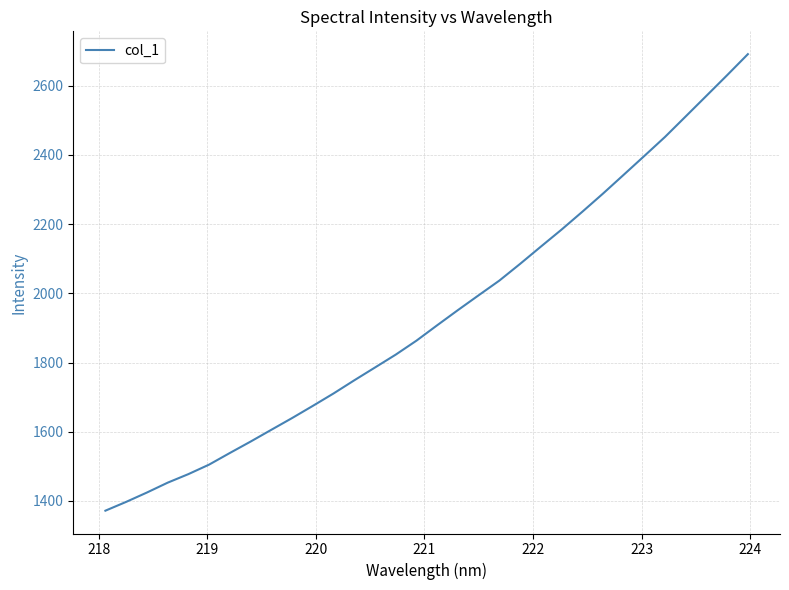

What is the difference between the maximum and minimum values?

1319.1